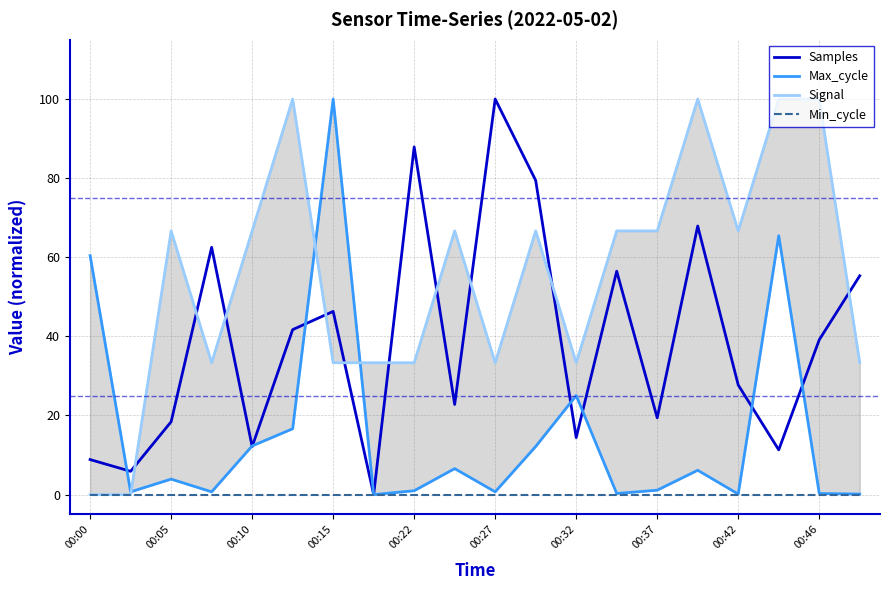

Where is Min_cycle nearest to the value 0?

00:00